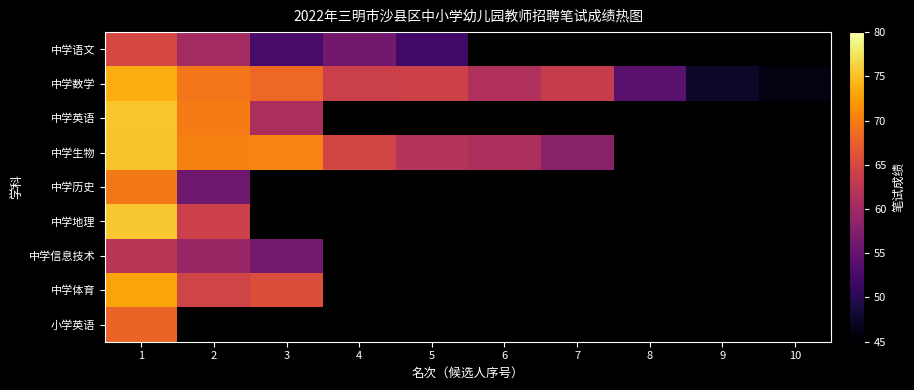

At which category is the sum across all series the highest?

1